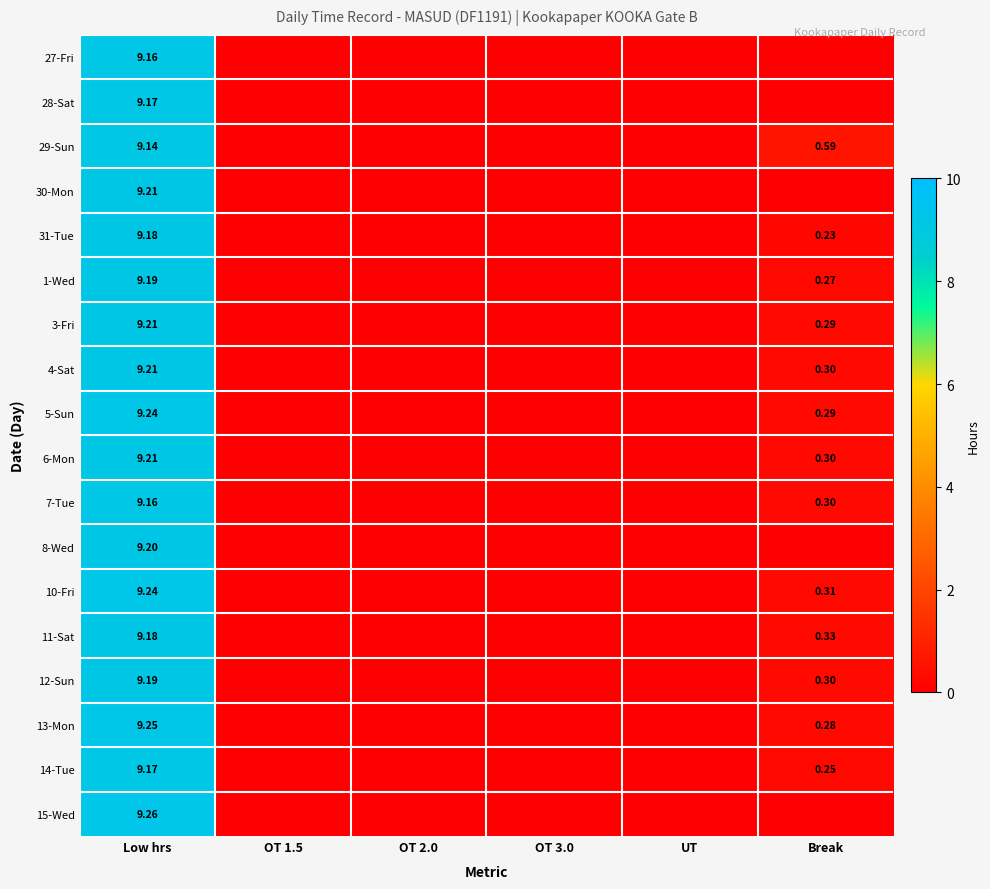

True or false: 30-Mon has a value of 9.2 at Low hrs.

True